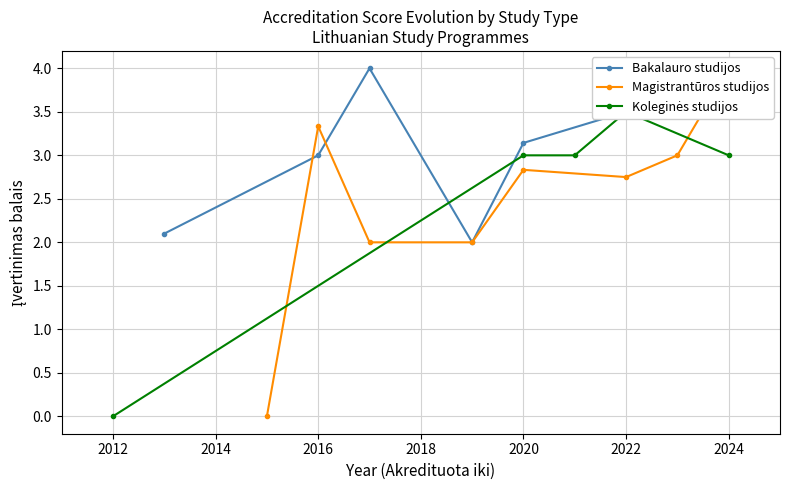

What is the value of the Bakalauro studijos point at the 8th from the left?

4